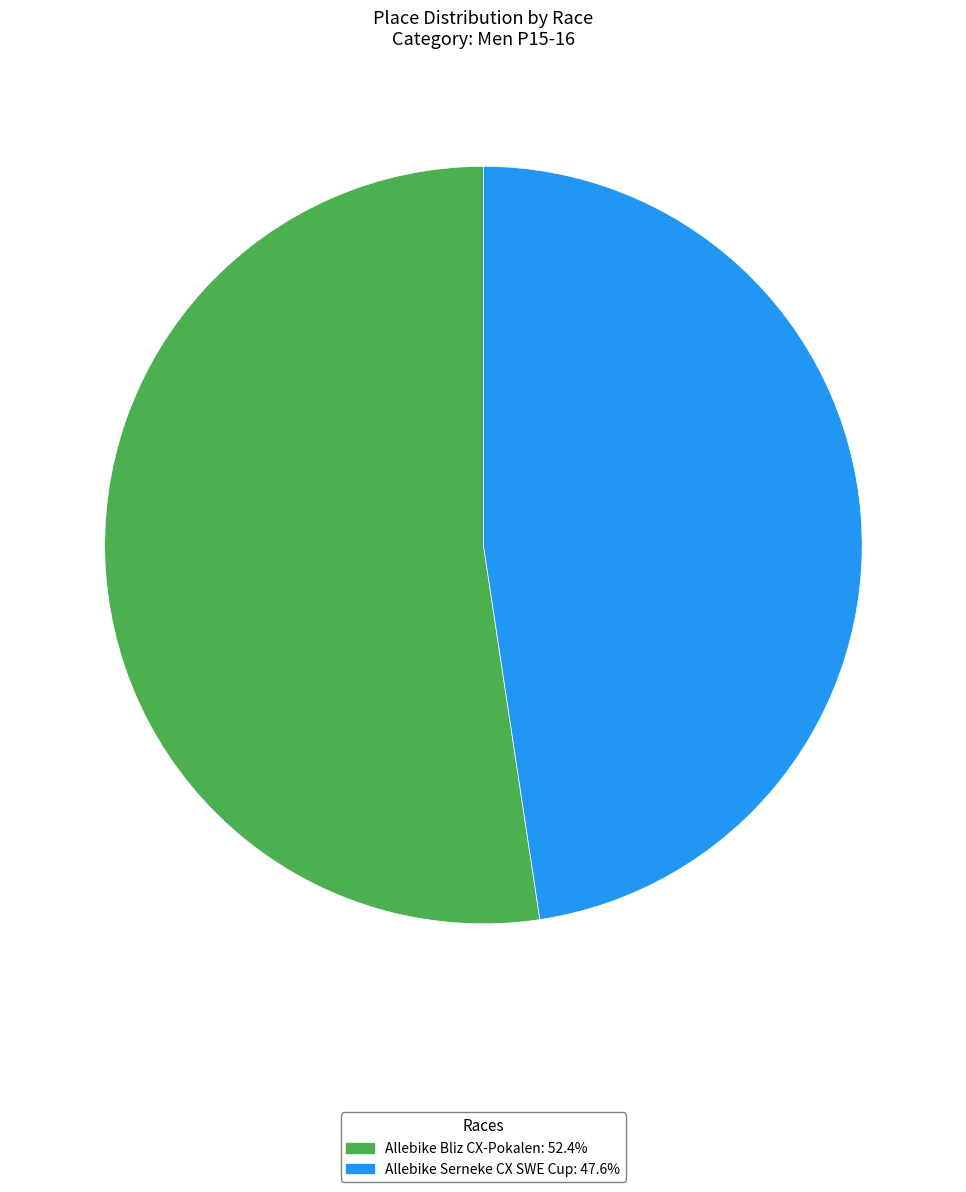

Rank the categories by value from lowest to highest.

Allebike Serneke CX SWE Cup, Allebike Bliz CX-Pokalen